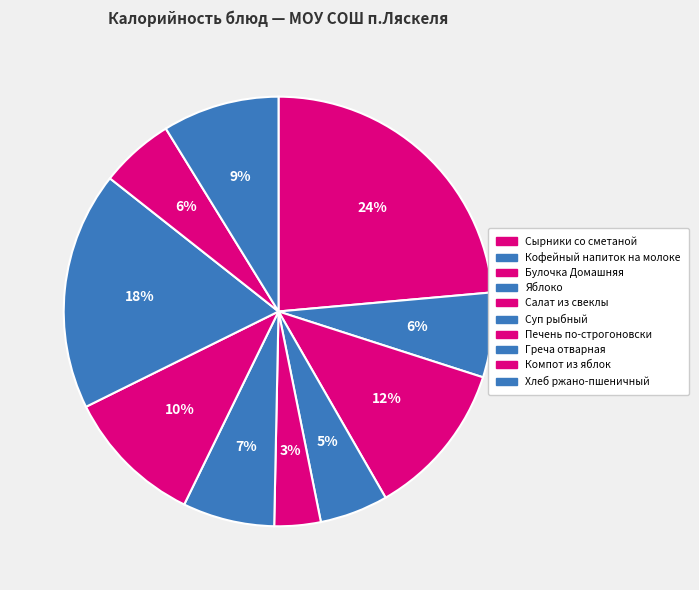

The Кофейный напиток на молоке slice represents 6% of the pie. True or false?

True